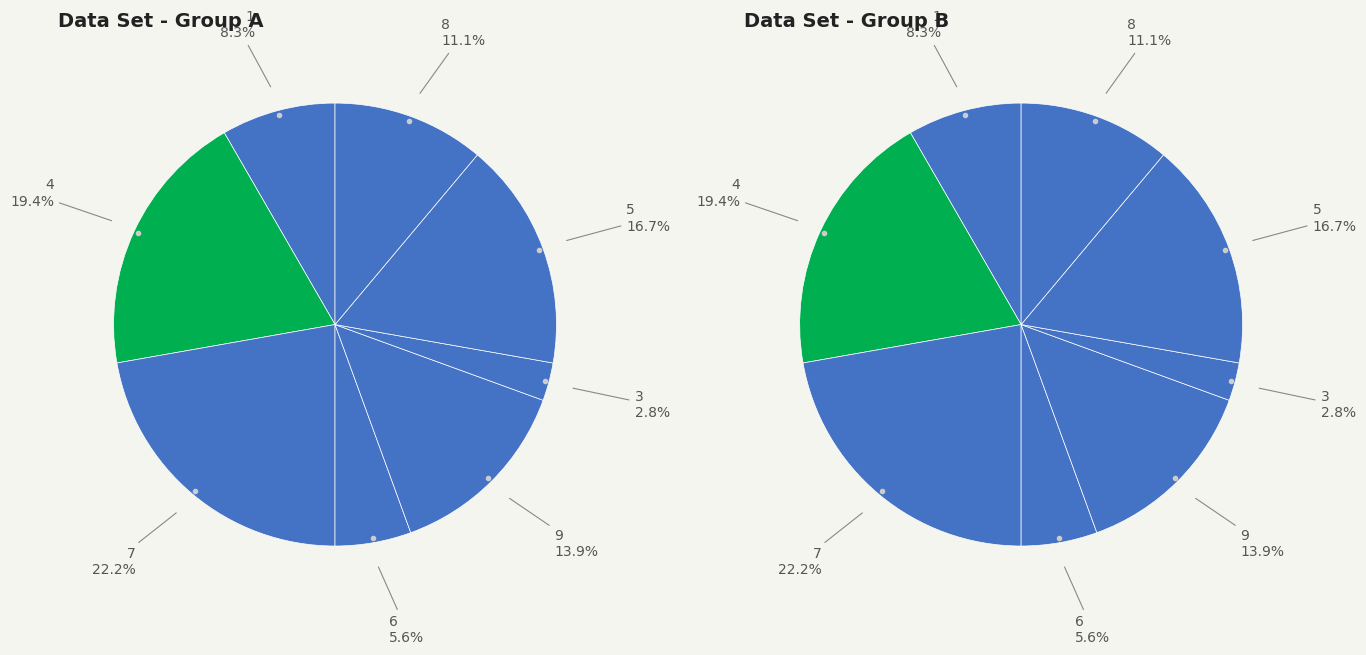

Is there any slice that represents more than half of the pie?

No